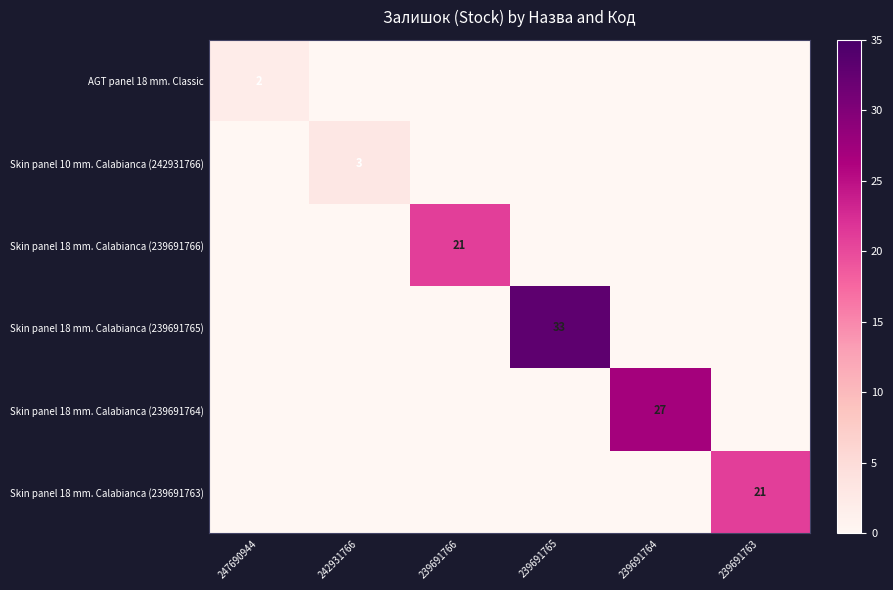

True or false: AGT panel 18 mm. Classic has a value of 2 at 247690944.

True